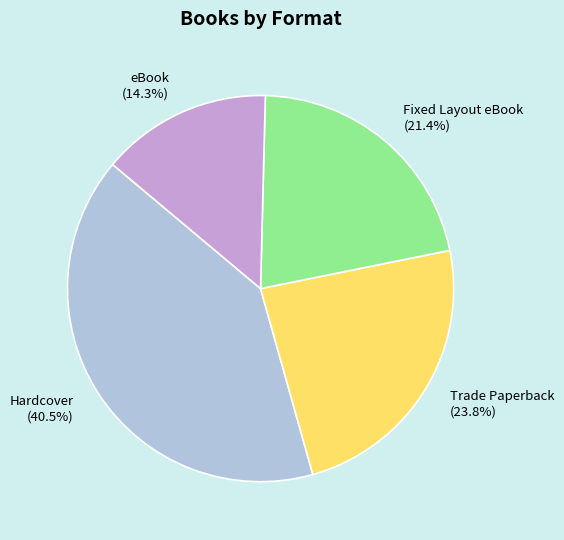

Is there any slice that represents more than half of the pie?

No